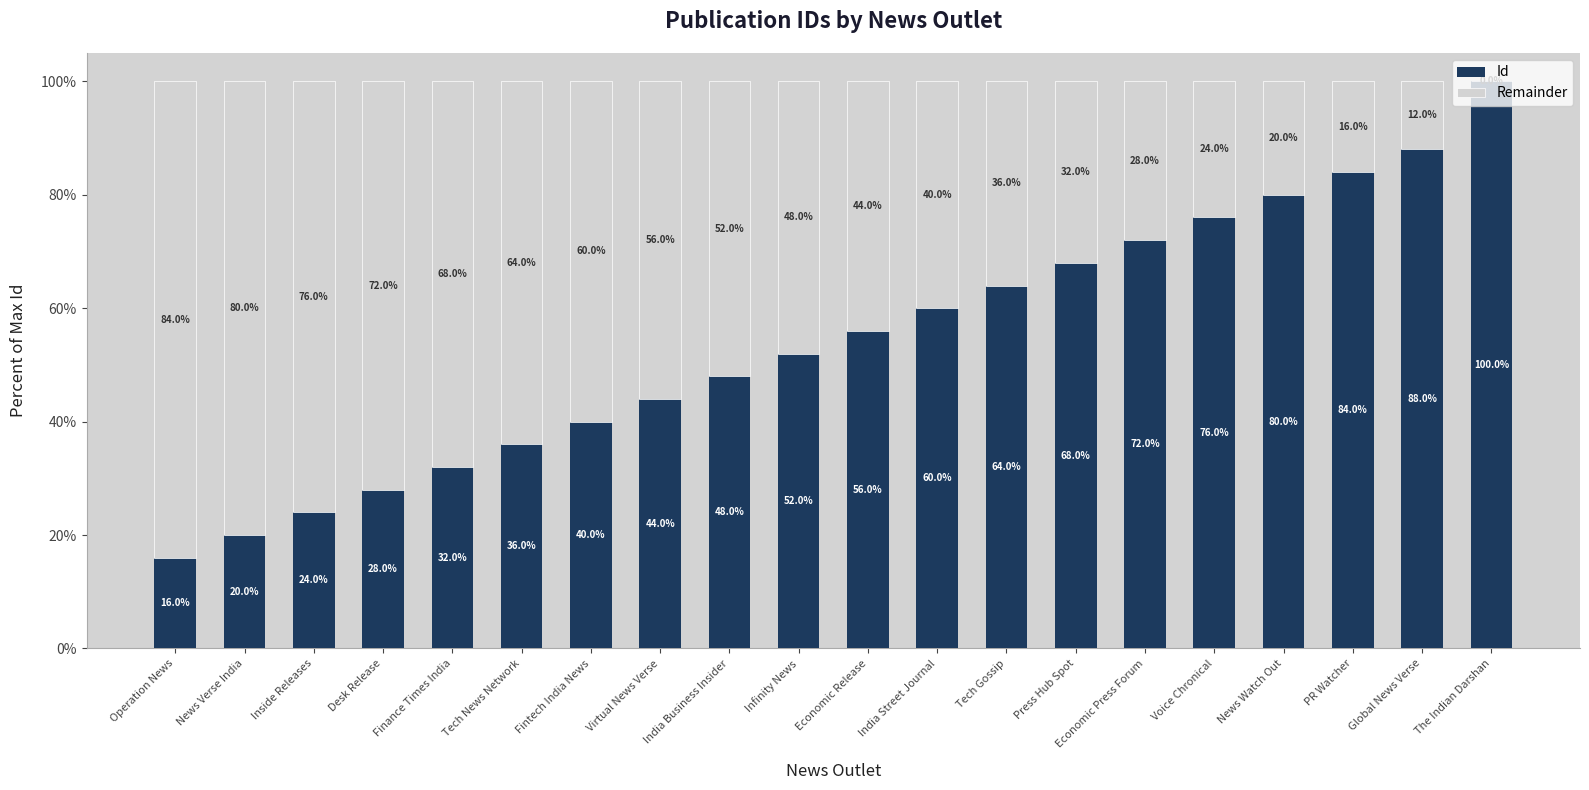

Which has a higher value, Fintech India News or Operation News?

Fintech India News